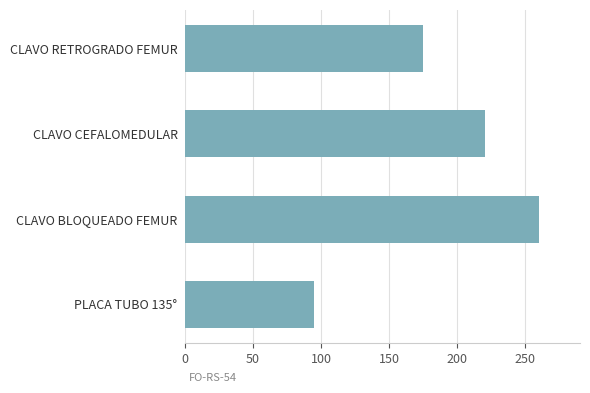

The chart shows a value of 97 at CLAVO BLOQUEADO FEMUR. True or false?

False